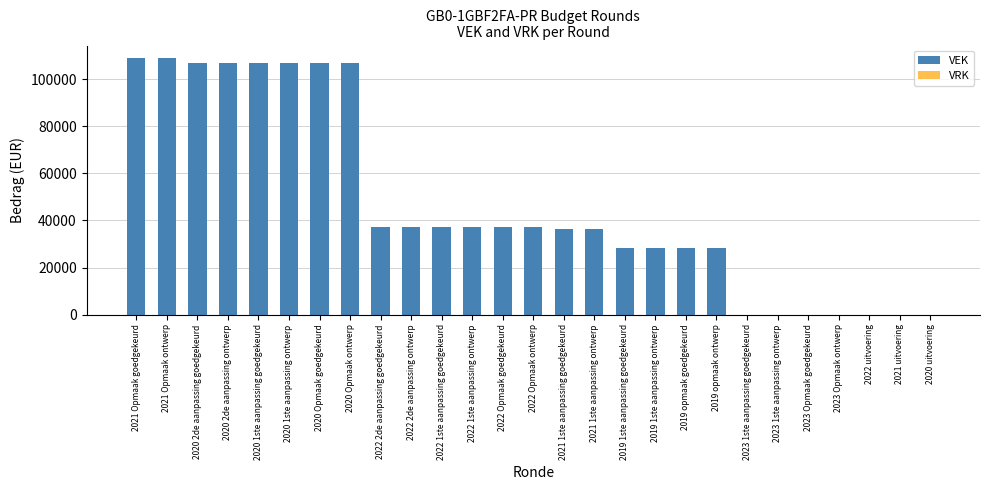

What is the greatest value displayed?

108896